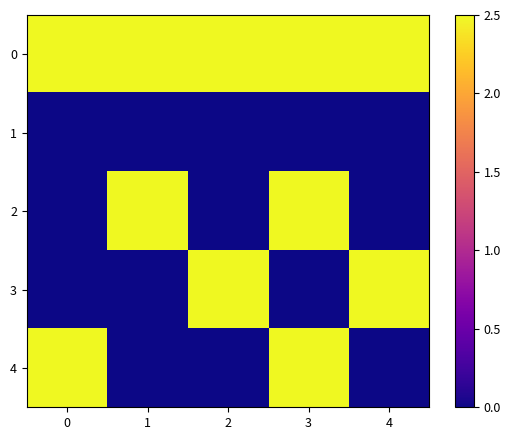

Rank the series at 4 from highest to lowest value.

0, 3, 1, 2, 4